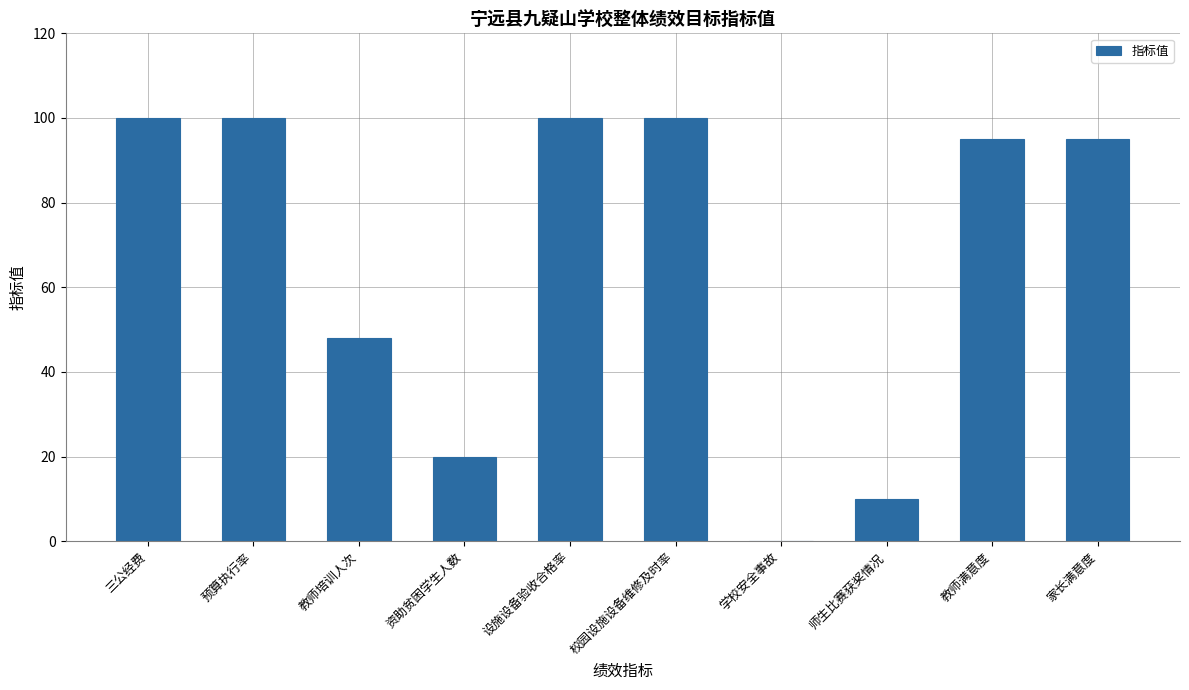

The chart shows a value of 144 at 三公经费. True or false?

False